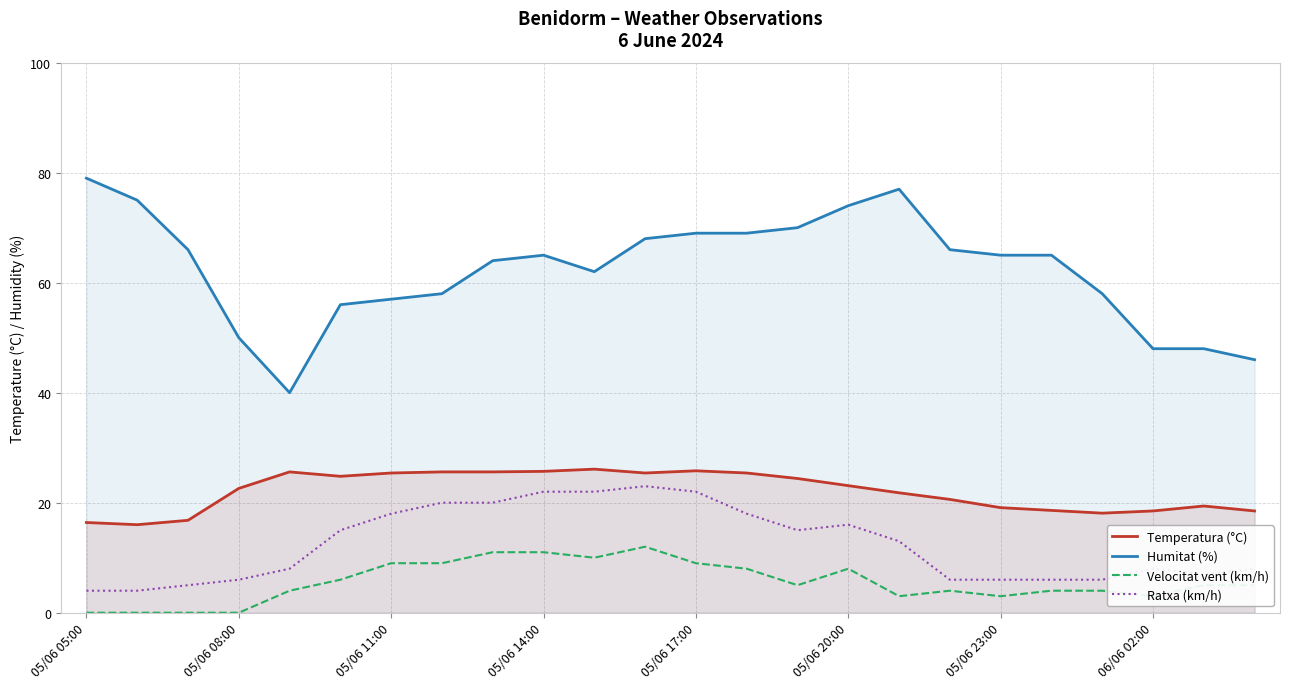

What is the total value across all series at 05/06 08:00?

78.6